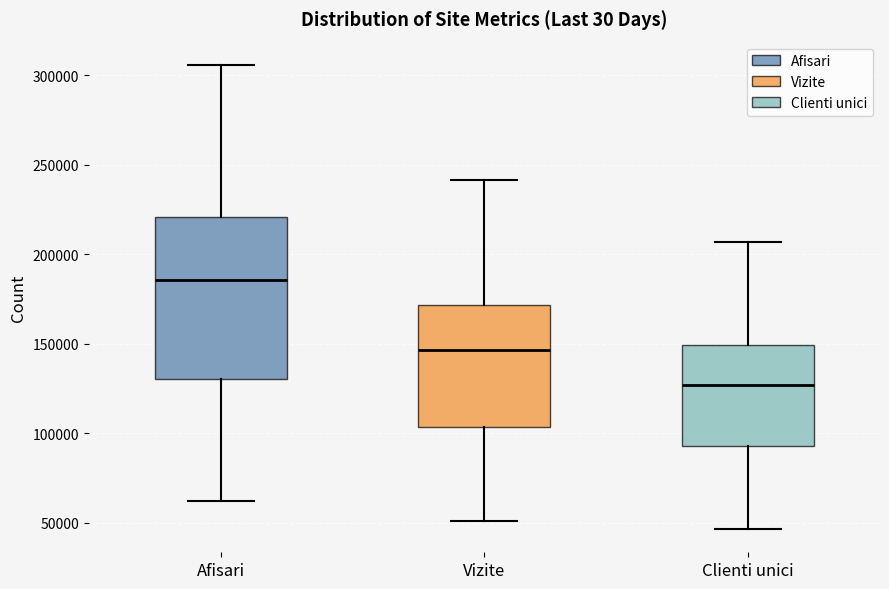

Which box is the tallest, from its lower edge to its upper edge?

Afisari